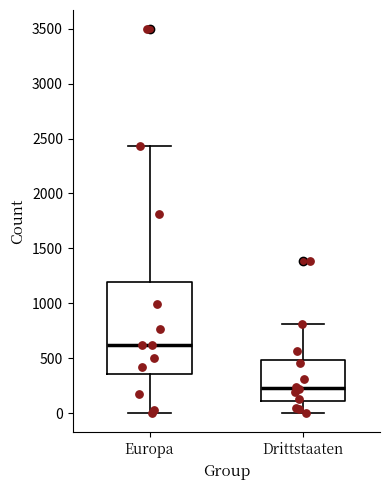

Which box has the highest median line?

Europa